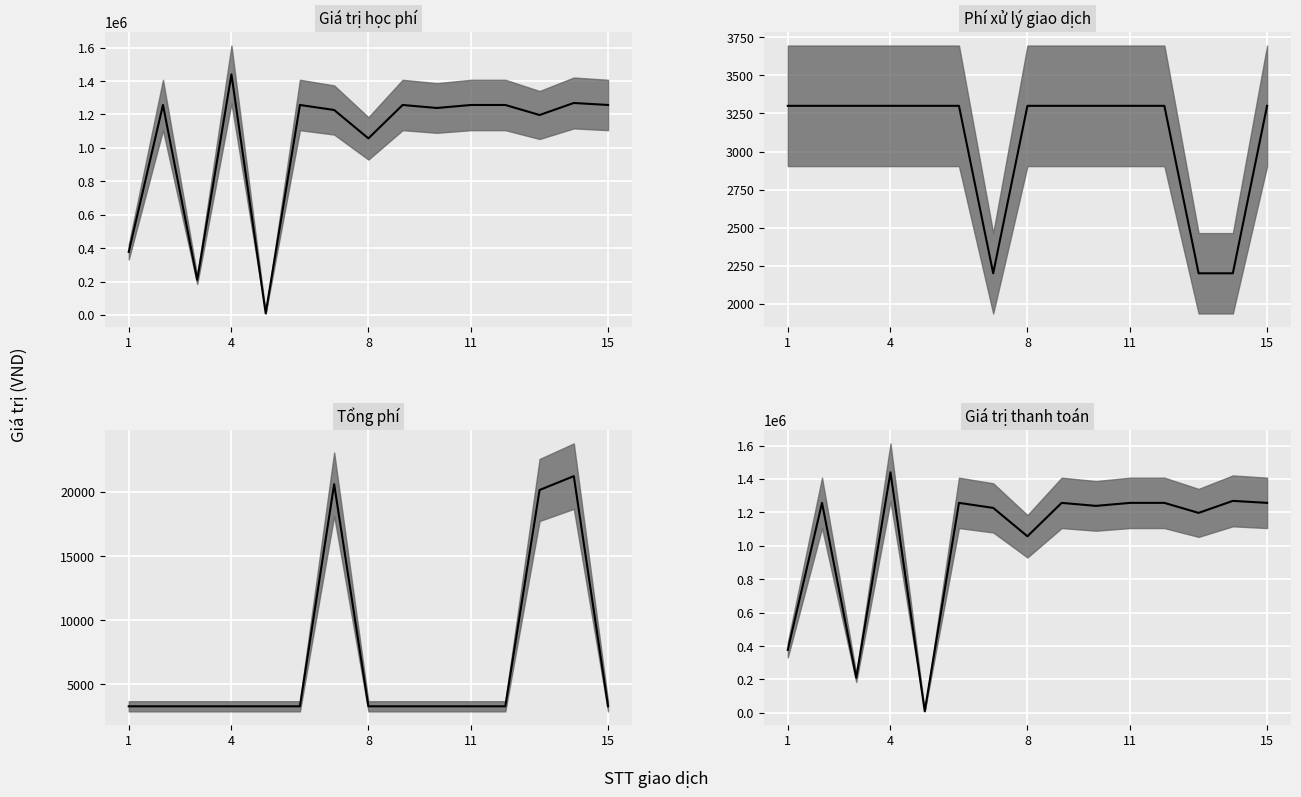

True or false: Giá trị học phí has a value of 353671 at 3.

False